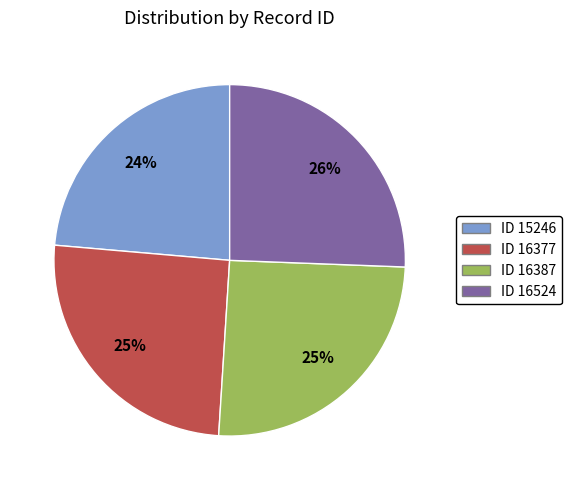

Do ID 16377 and ID 15246 together represent more than half of the pie?

No